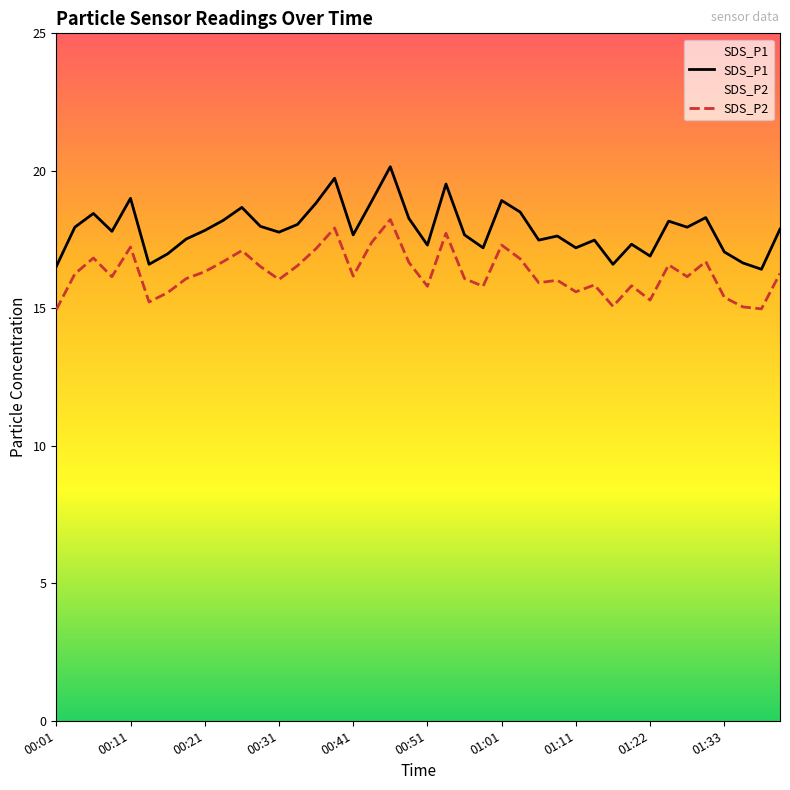

How many values in the SDS_P2 series are below 16?

14